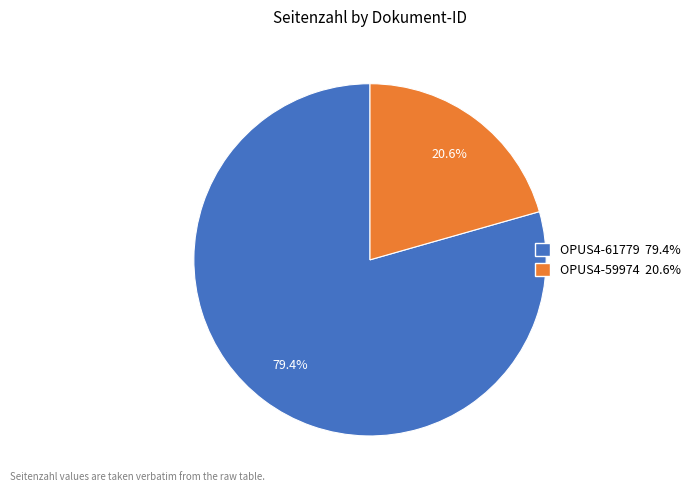

Is there any slice that represents more than half of the pie?

Yes